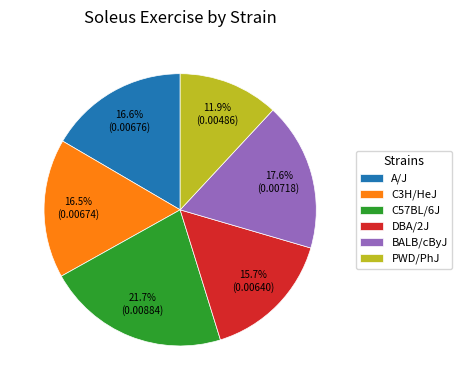

Which category has the smallest portion of the pie?

PWD/PhJ